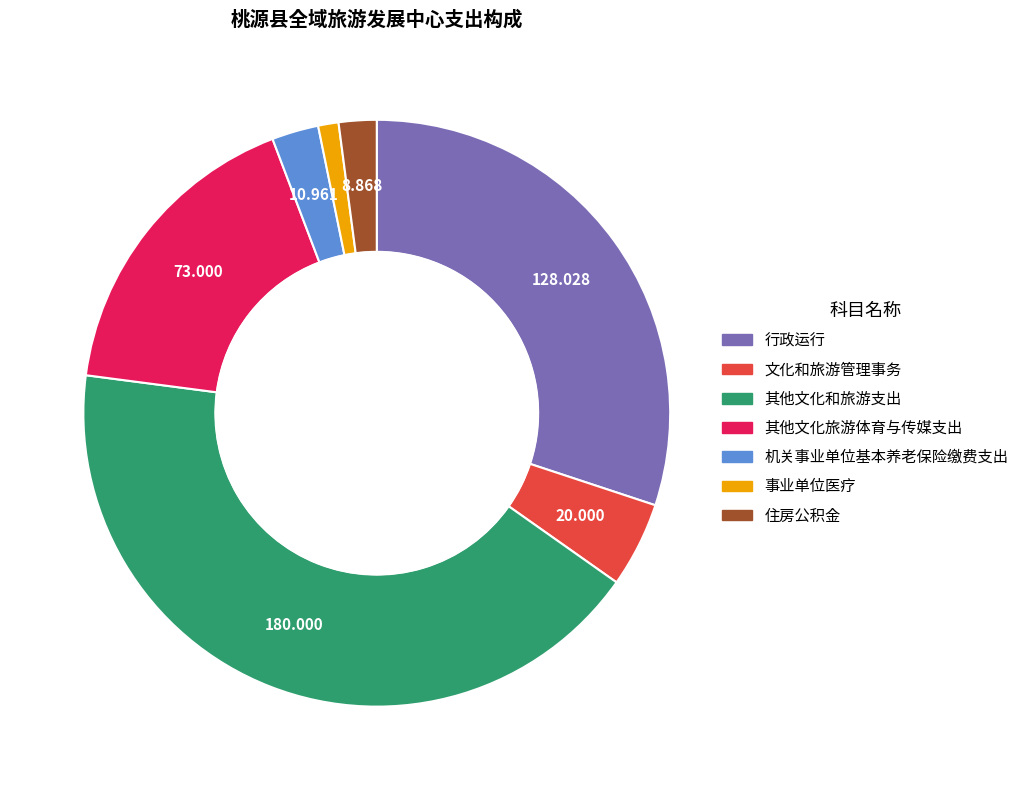

Between 住房公积金 and 其他文化旅游体育与传媒支出, which is larger?

其他文化旅游体育与传媒支出